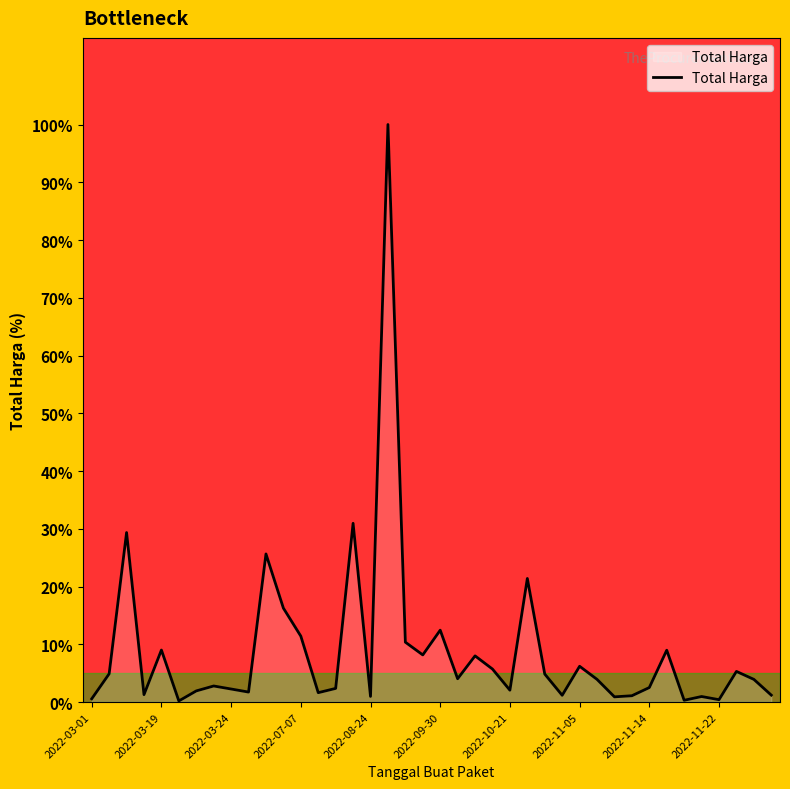

What is the greatest value displayed?

100.0